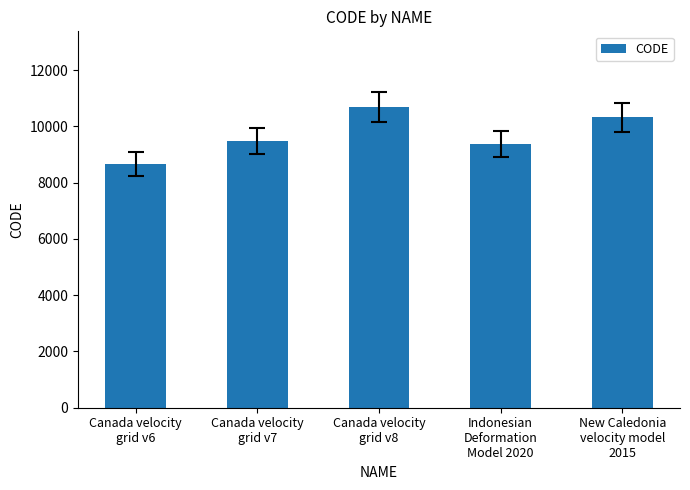

How many bars are there in total?

5